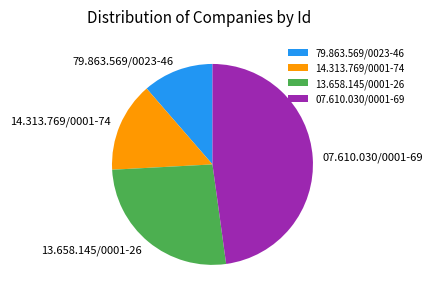

How many segments does this pie chart have?

4